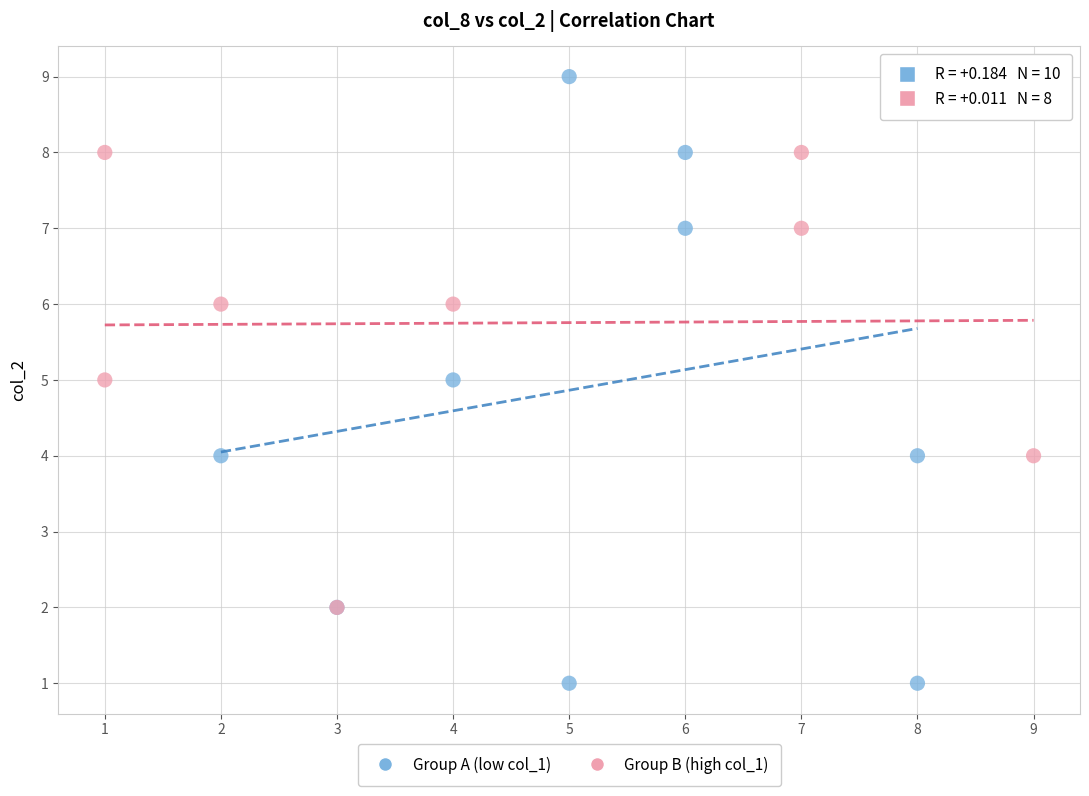

What are all the series names shown in the legend?

Group A (low col_1), Group B (high col_1)